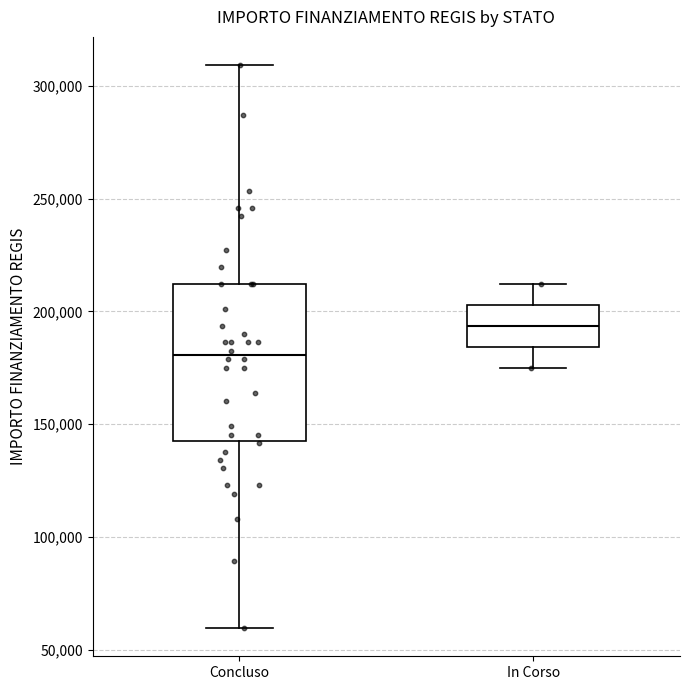

Comparing the boxes themselves (not the whiskers), which one is the tallest?

Concluso